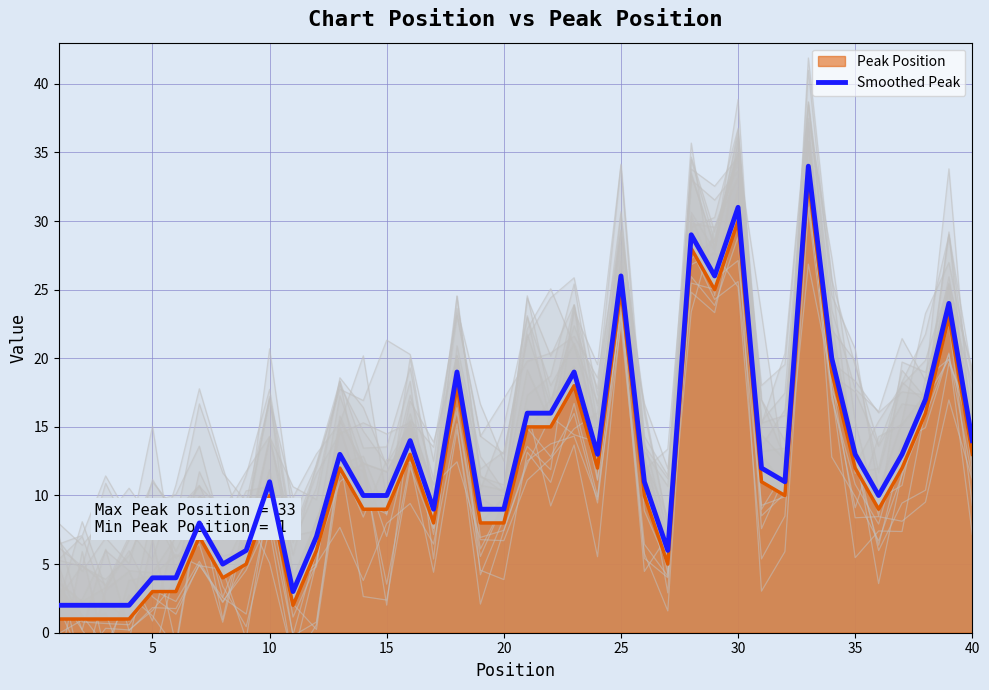

True or false: Smoothed Peak and Peak Position intersect in this chart.

False